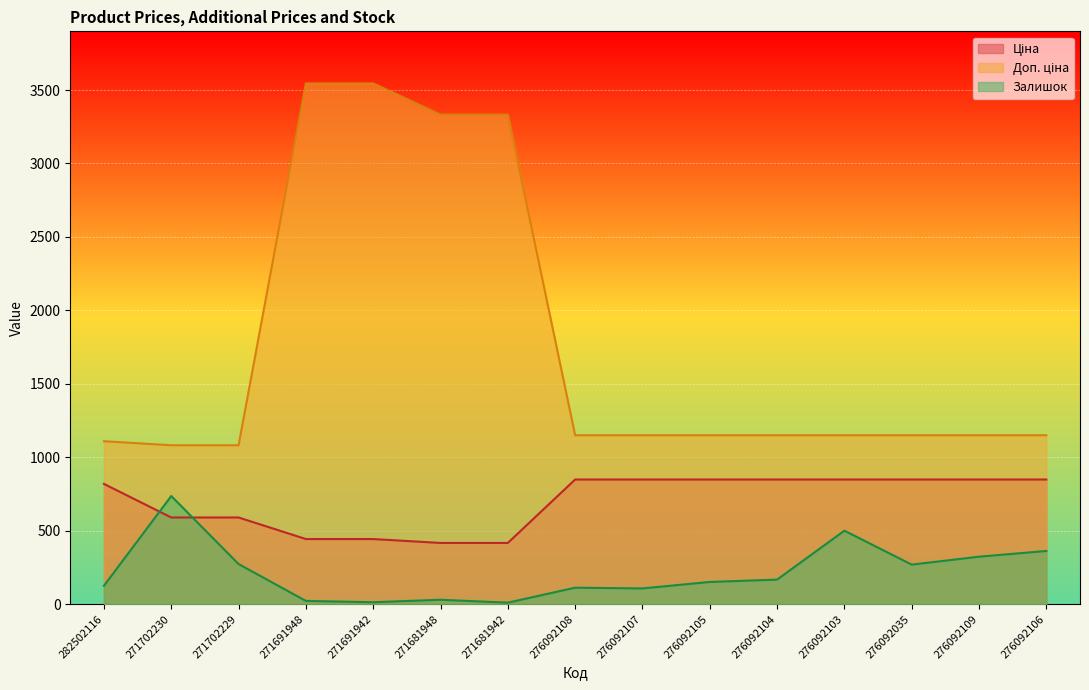

What is the total value across all series at 276092108?

2110.2